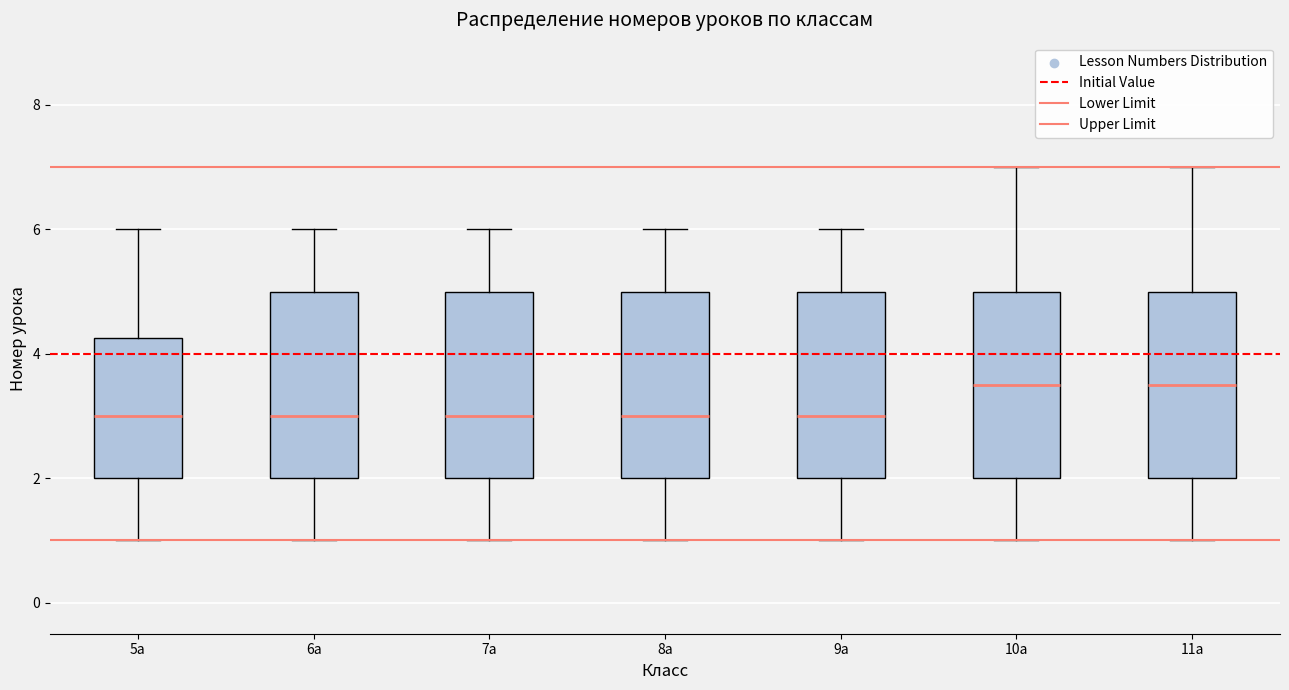

Where does the median line of the box for 11а sit on the y-axis? The values are not printed on the chart, so give them approximately, as read against the axis.

3.6